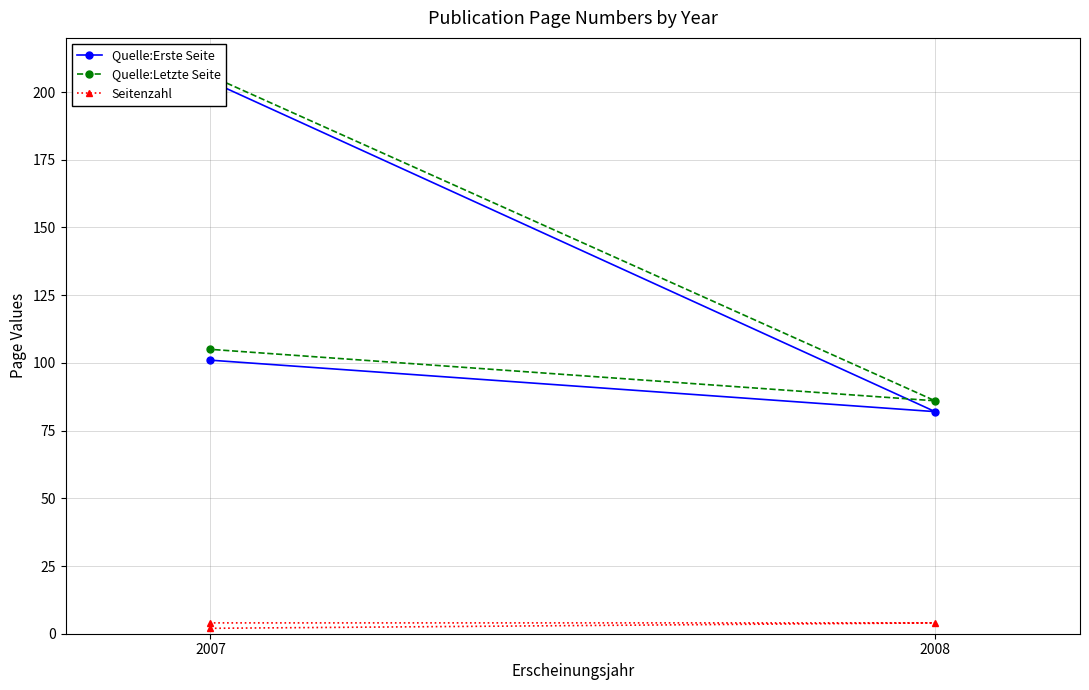

The value of Seitenzahl at 2007 is 7. True or false?

False